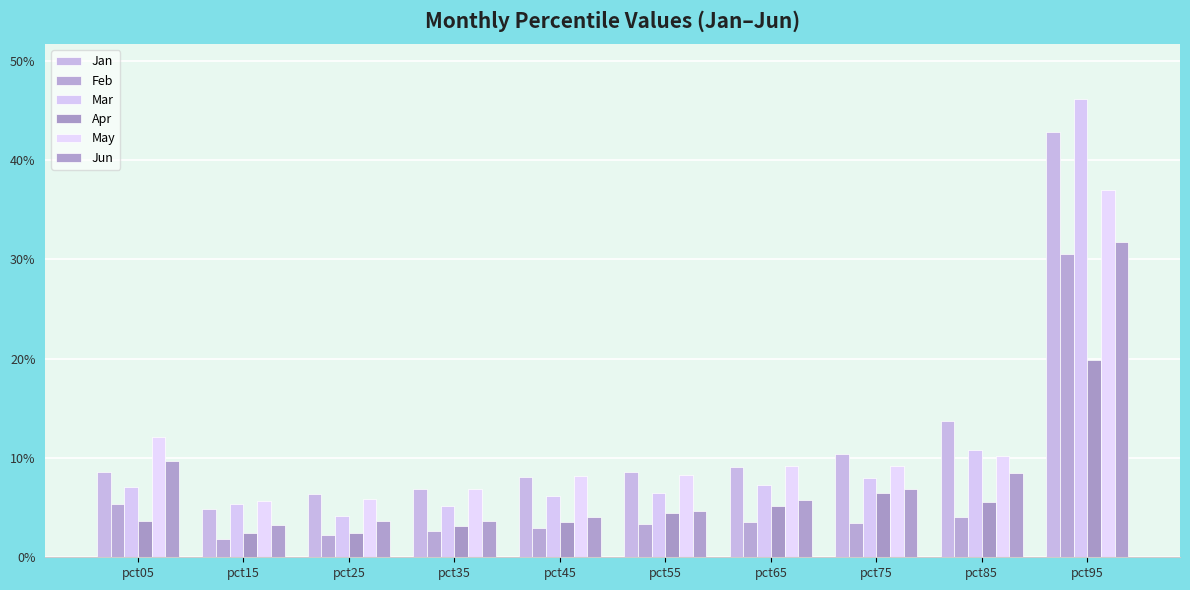

The value of Apr at pct85 is 0.0. True or false?

False